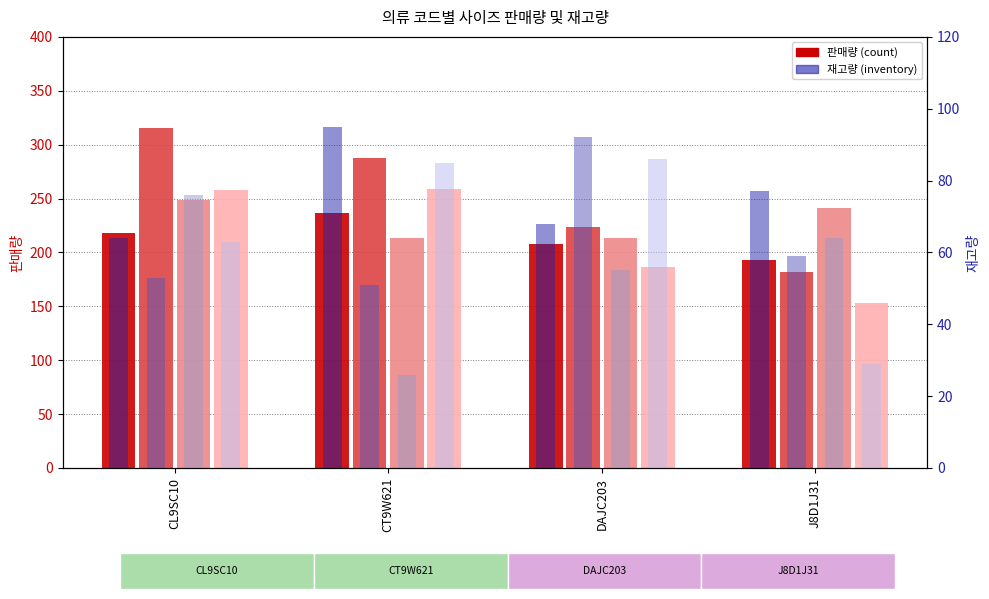

How many bars are there in each group?

4